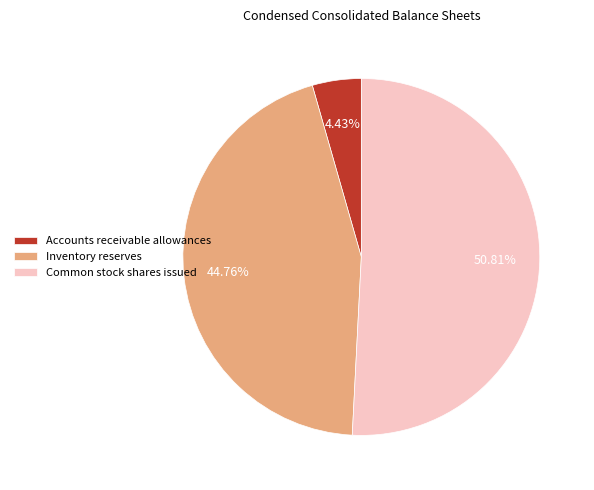

To the nearest percent, what portion does Accounts receivable allowances represent?

4%